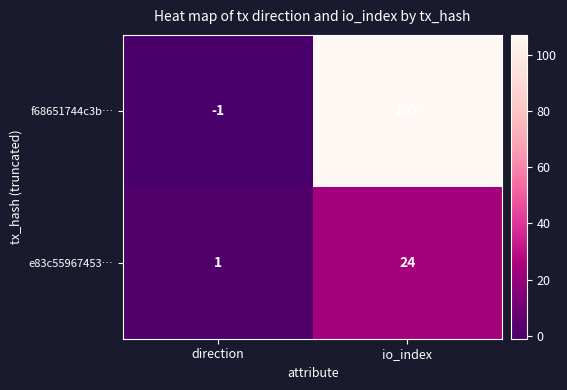

What is the spread (max minus min) of values at direction?

2